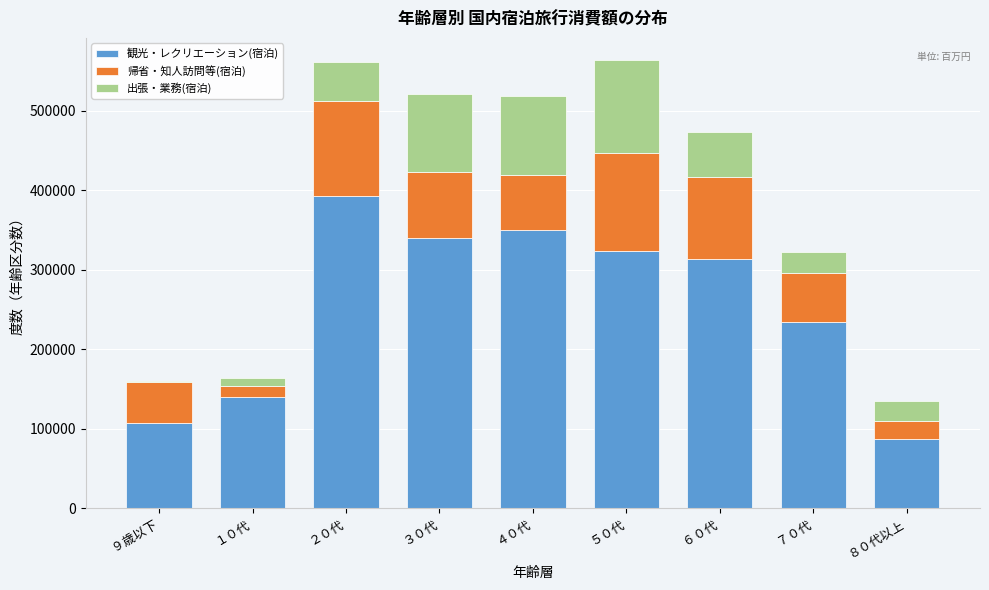

Reading left to right, what are the values for 観光・レクリエーション(宿泊)?

９歳以下=106576.2	１０代=139214.9	２０代=392276.1	３０代=339715.2	４０代=349990.4	５０代=323834.1	６０代=313397.7	７０代=234023.6	８０代以上=86942.0